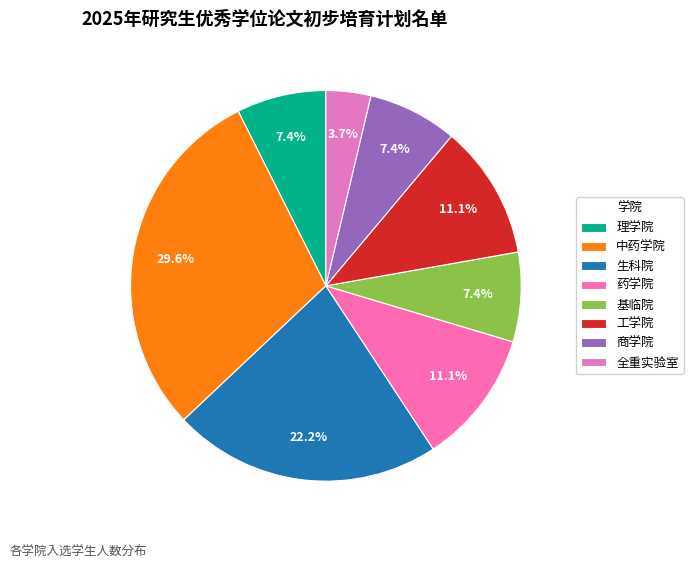

How much of the chart is everything except 工学院?

88.9%